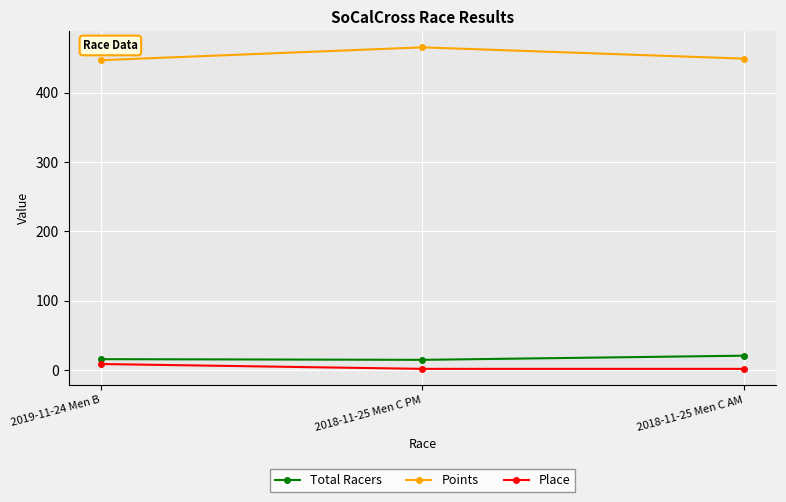

What is the maximum value shown in the chart?

465.3